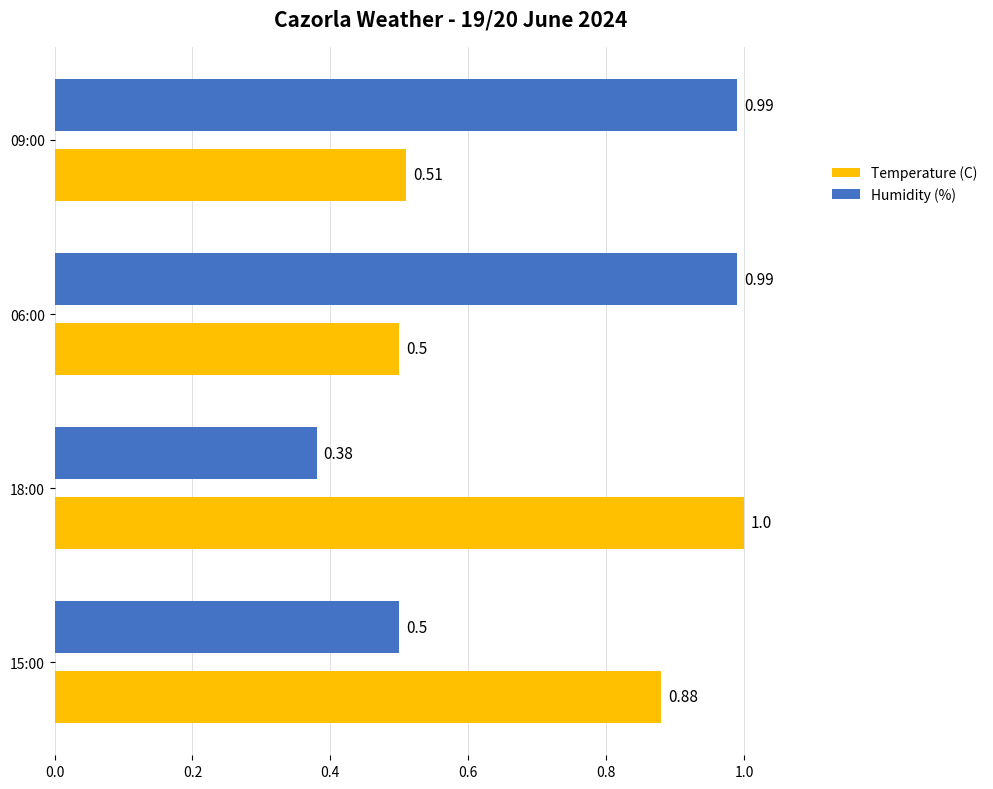

Which series changed the most between 15:00 and 06:00?

Humidity (%)